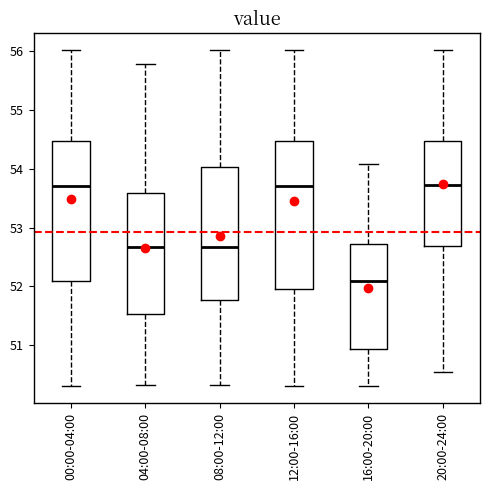

Reading left to right, transcribe this box plot: for each box, give where its median line is, the range the box spans, and where its two whiskers end, as read against the y-axis. The values are not printed on the chart, so give them approximately, as read against the axis.

00:00-04:00: median 53.7, box 52.1 to 54.5, whiskers 50.3 to 56.0
04:00-08:00: median 52.7, box 51.5 to 53.6, whiskers 50.3 to 55.8
08:00-12:00: median 52.7, box 51.8 to 54.0, whiskers 50.3 to 56.0
12:00-16:00: median 53.7, box 52.0 to 54.5, whiskers 50.3 to 56.0
16:00-20:00: median 52.1, box 50.9 to 52.7, whiskers 50.3 to 54.1
20:00-24:00: median 53.7, box 52.7 to 54.5, whiskers 50.5 to 56.0